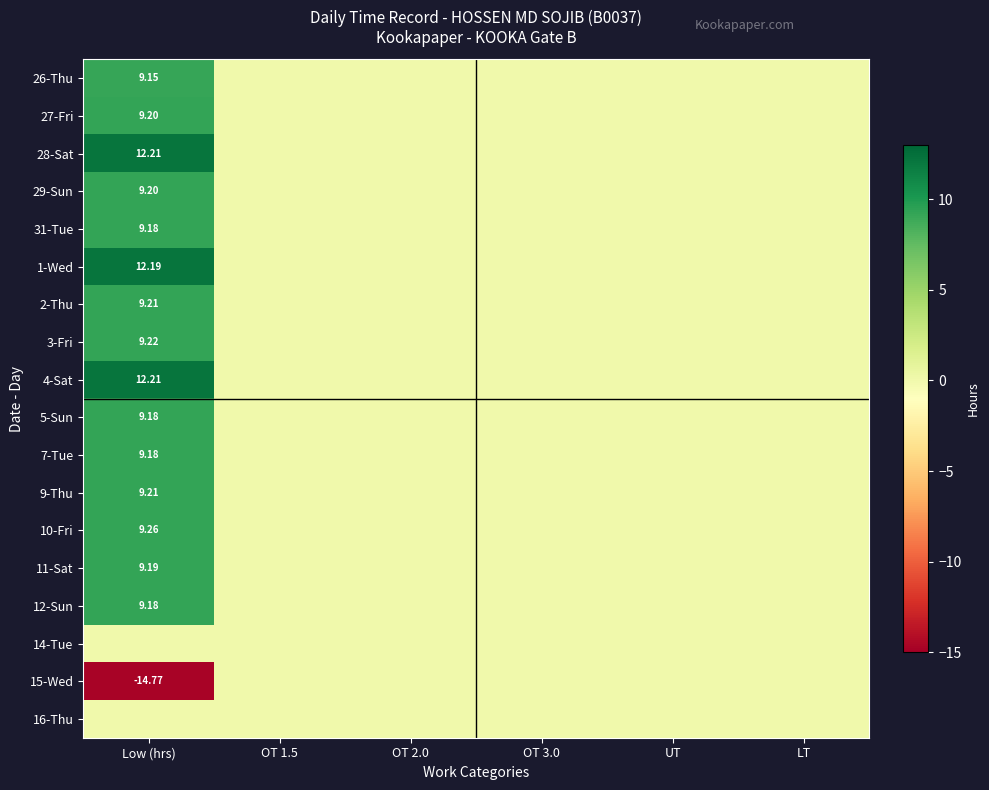

What is the total value across all series at Low (hrs)?

132.2